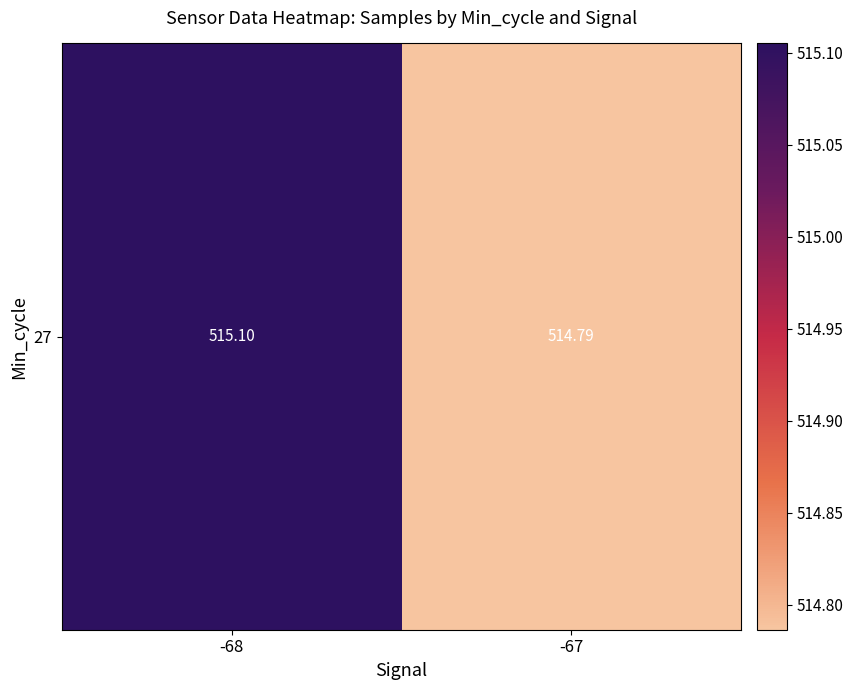

What is the difference between the maximum and minimum values?

0.3